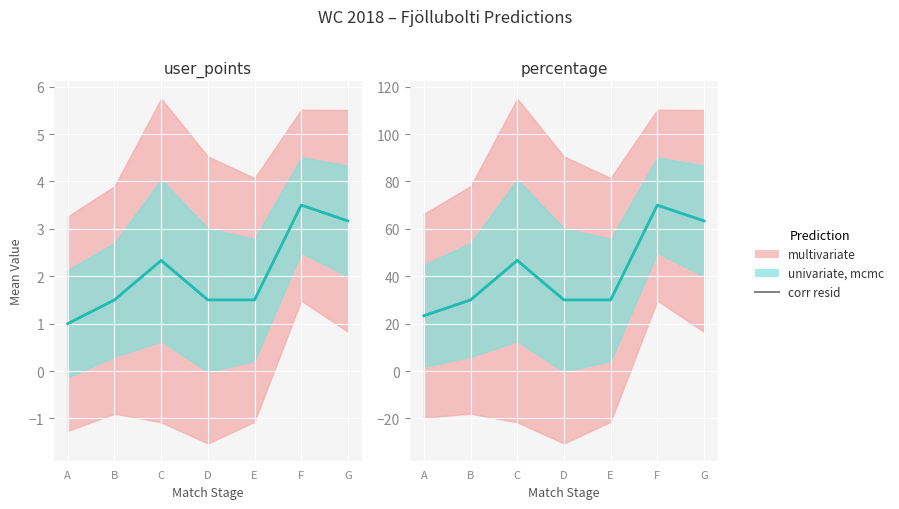

What is the change in value from E to G?

+33.3